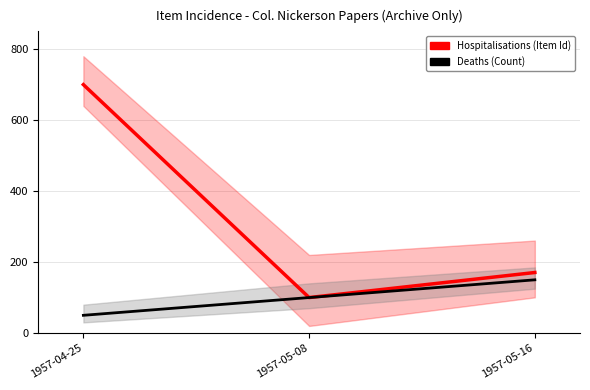

What are all the series names shown in the legend?

Hospitalisations (Item Id), Deaths (Count)